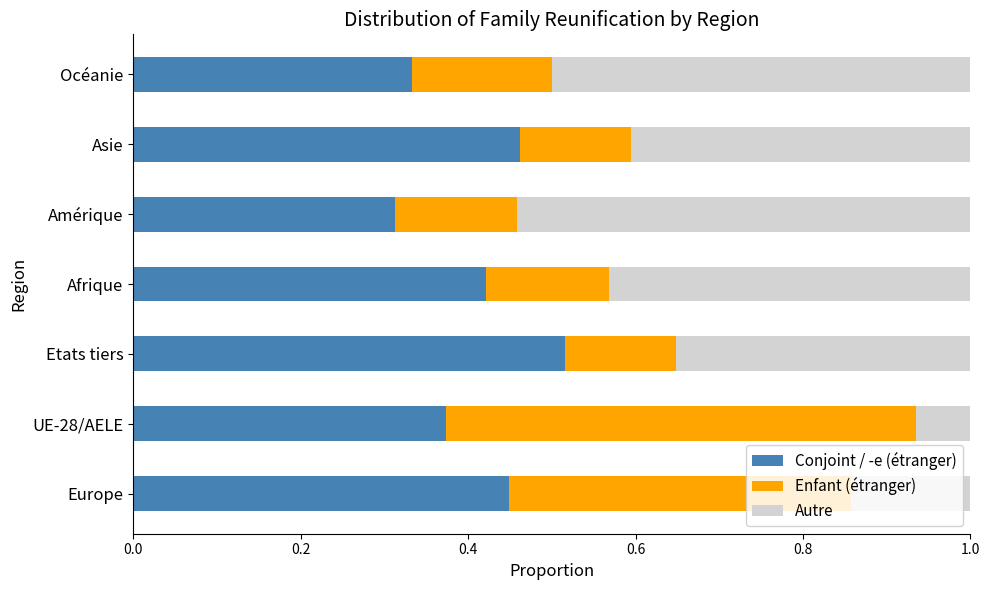

The Conjoint / -e (étranger) series shows 0.5 at Océanie. True or false?

False